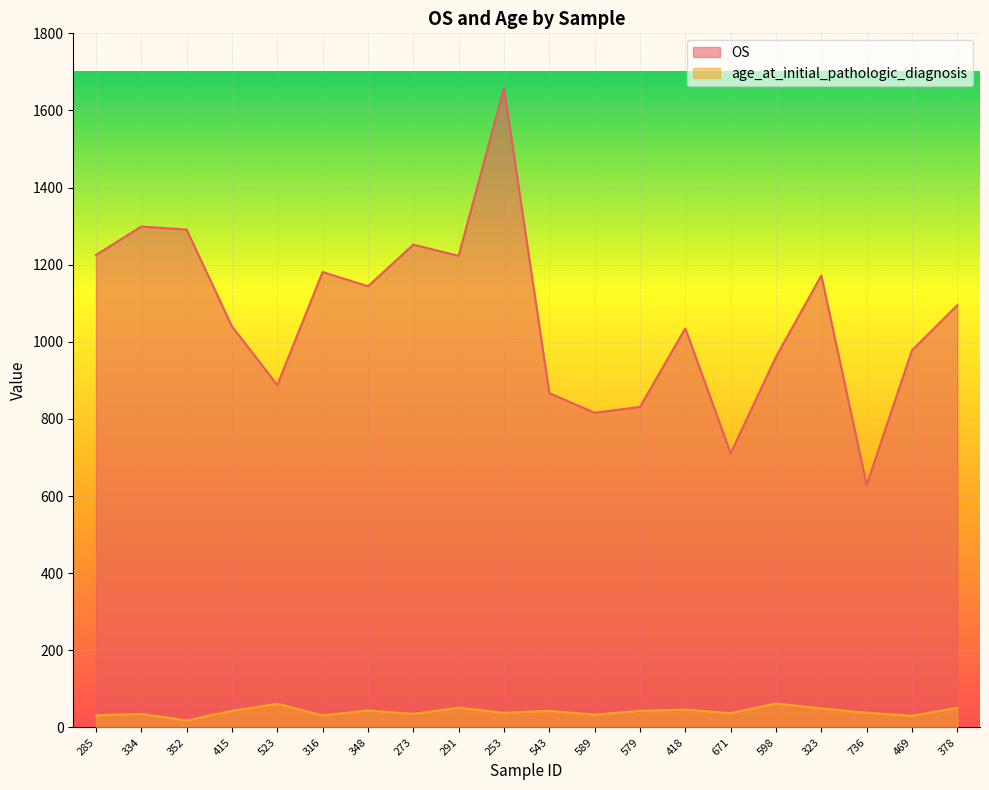

What are all the series names shown in the legend?

OS, age_at_initial_pathologic_diagnosis